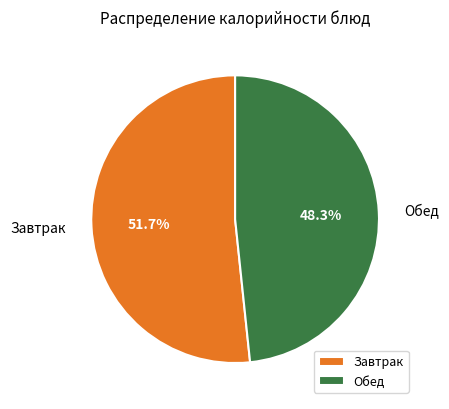

What percentage do Обед and Завтрак together represent?

100.0%